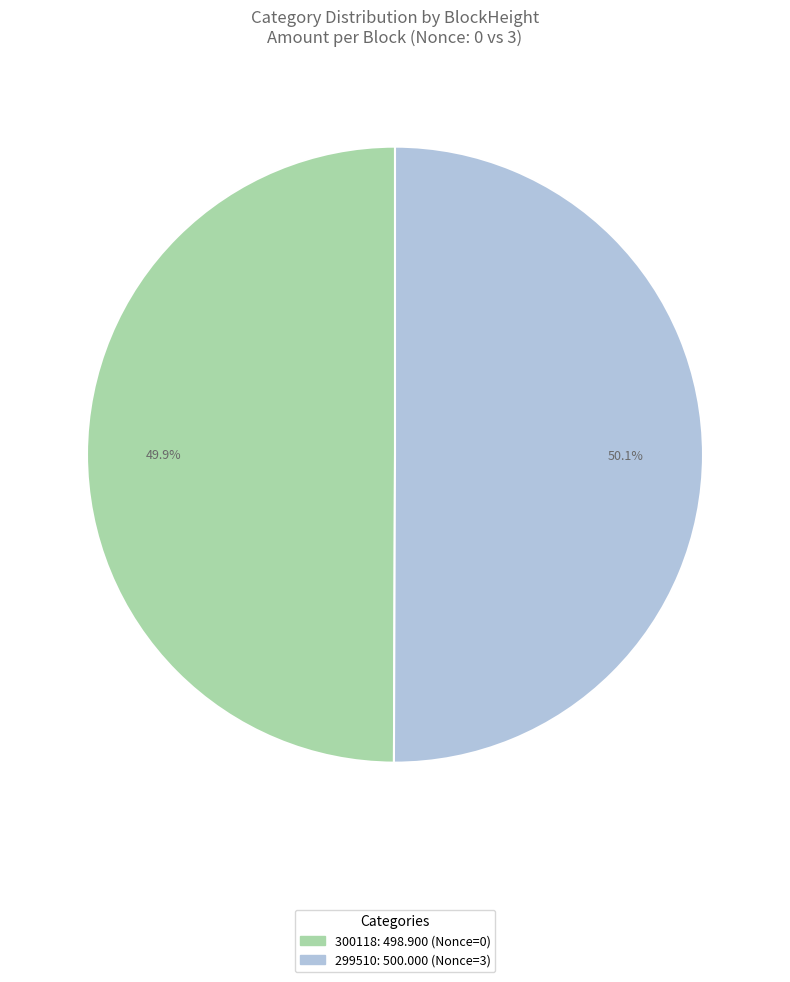

To the nearest percent, what is the average slice percentage?

50%